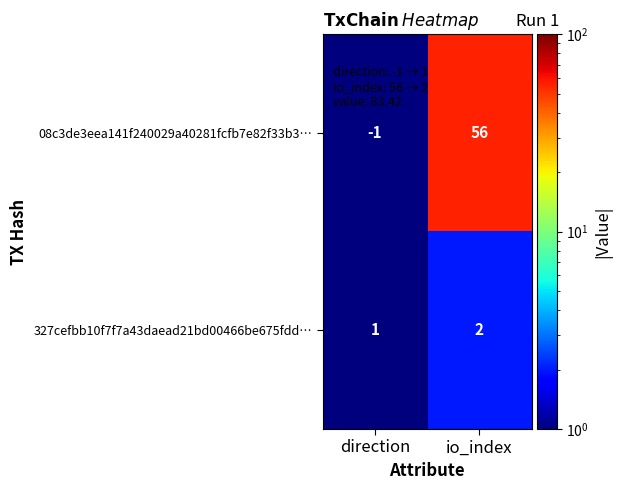

List the series in order of their peak value, highest first.

08c3de3eea141f240029a40281fcfb7e82f33b3…, 327cefbb10f7f7a43daead21bd00466be675fdd…